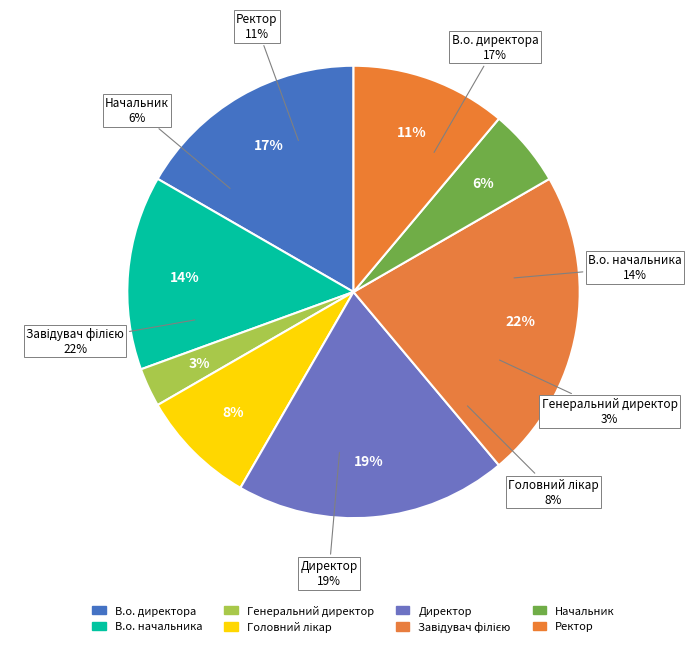

Does any single category account for the majority?

No